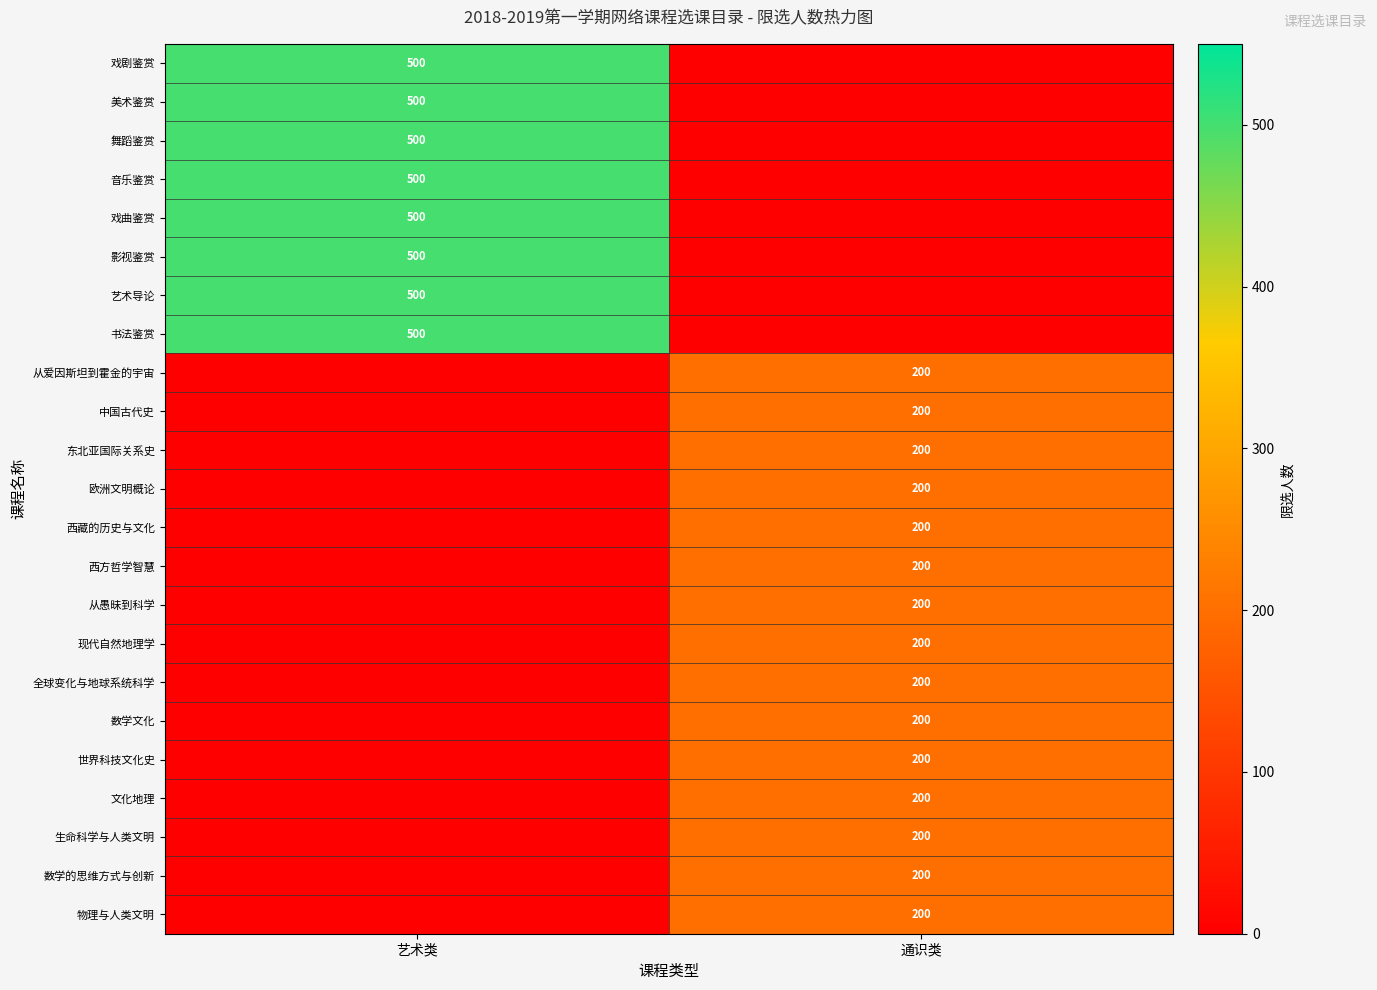

How many series are shown in this chart?

23